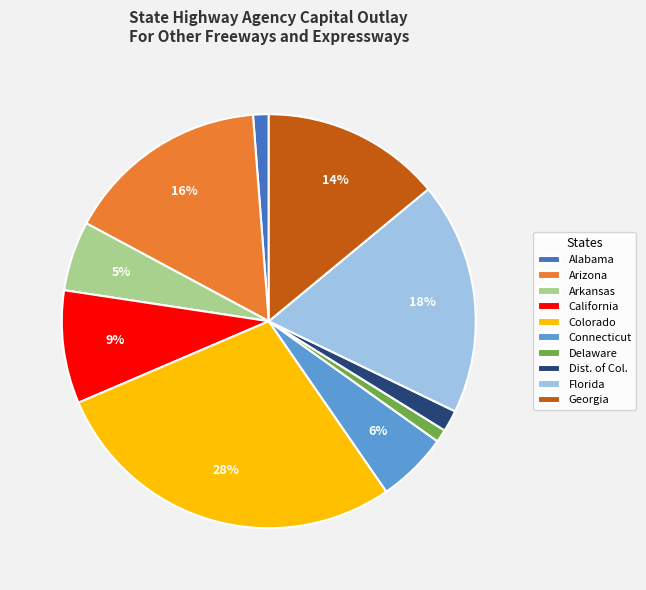

Combined, do Arkansas and Dist. of Col. account for over 50%?

No